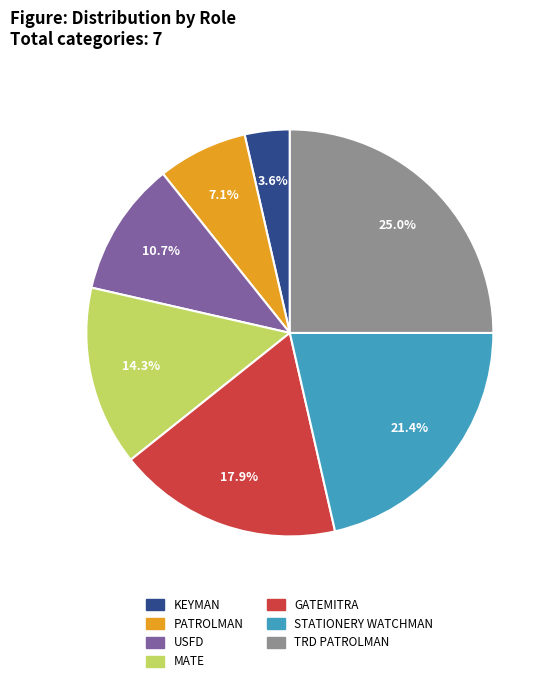

Does any single category account for the majority?

No